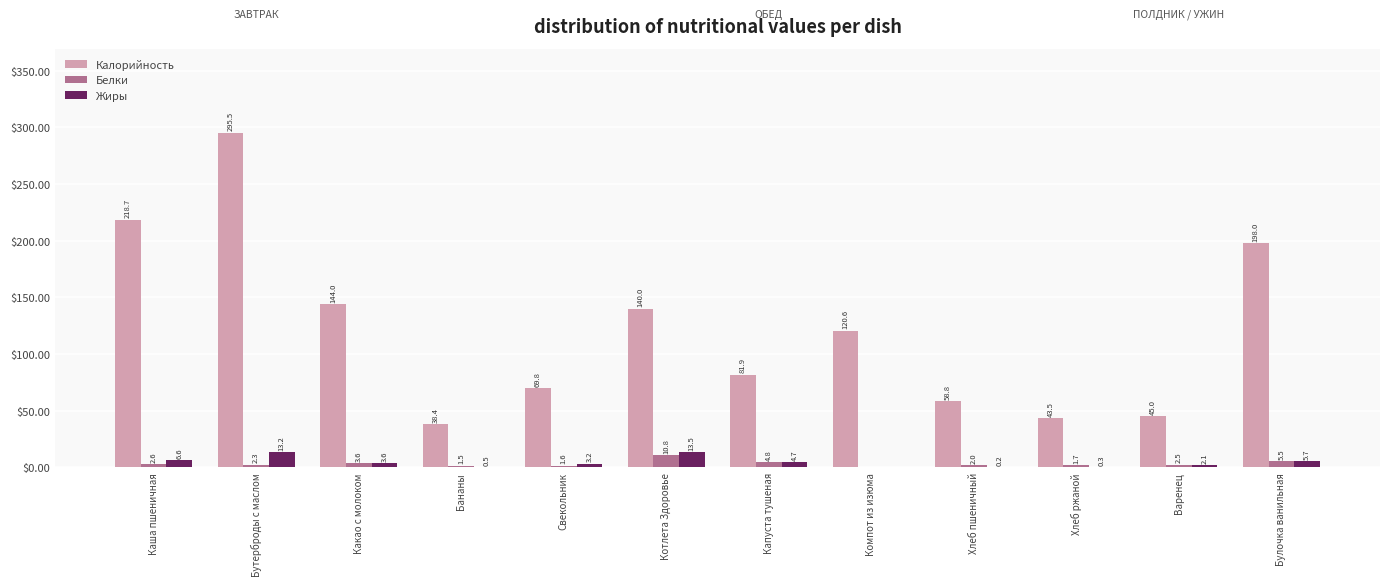

Where is Калорийность nearest to the value 166?

Какао с молоком